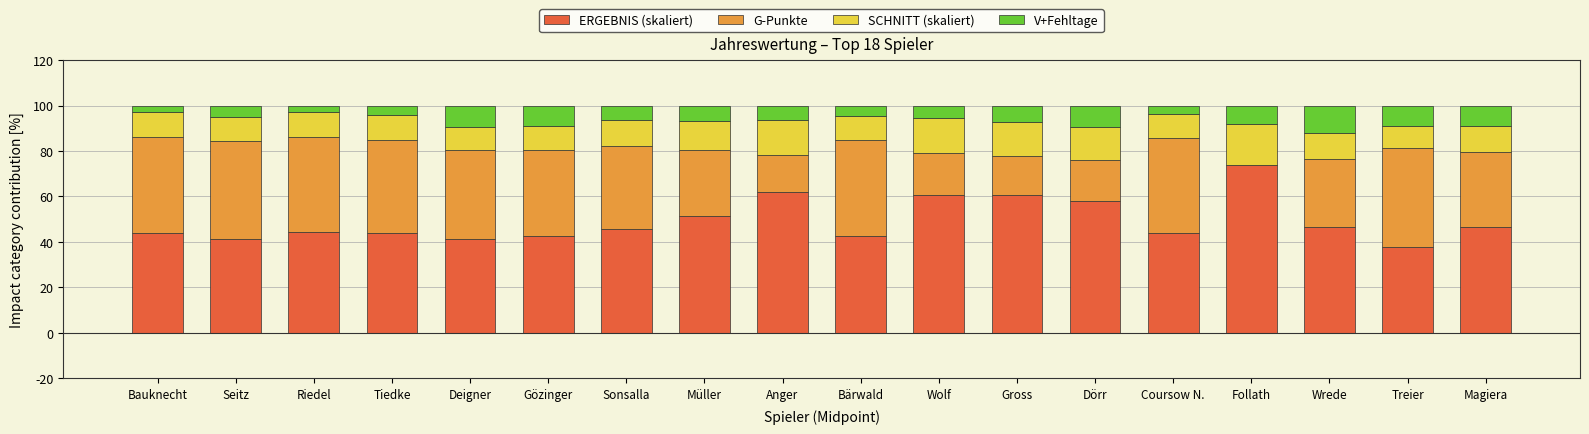

What is the difference between the ERGEBNIS (skaliert) values at Anger and Seitz?

20.8